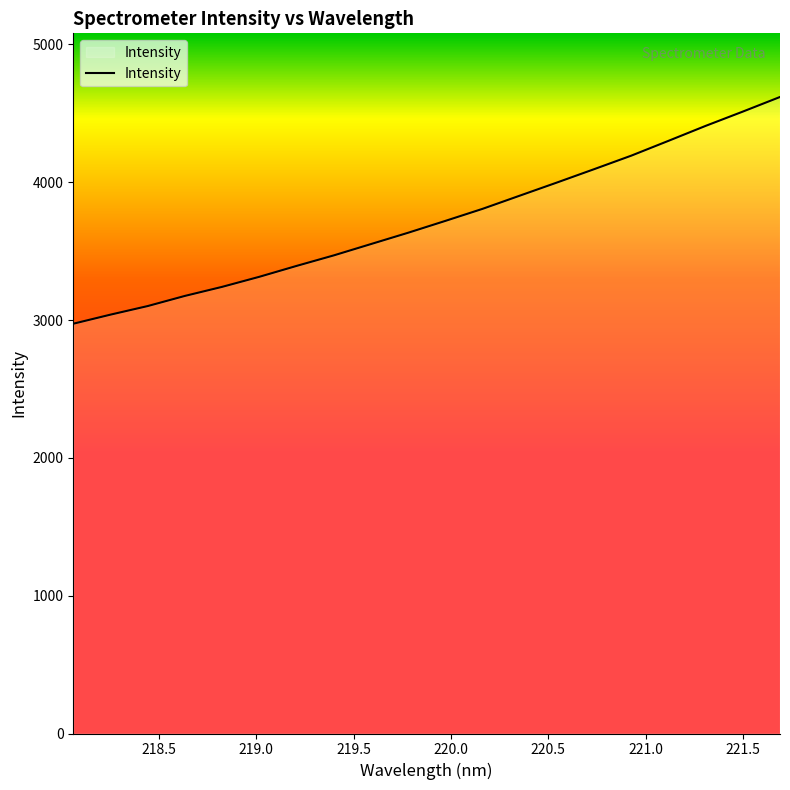

What is the greatest value displayed?

4619.0